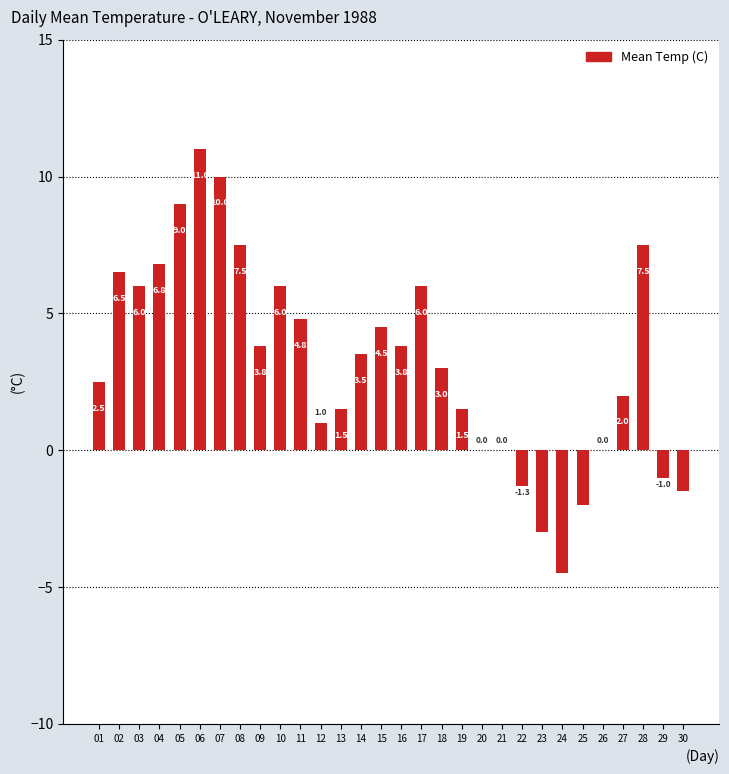

Where is the data nearest to the value 3?

18